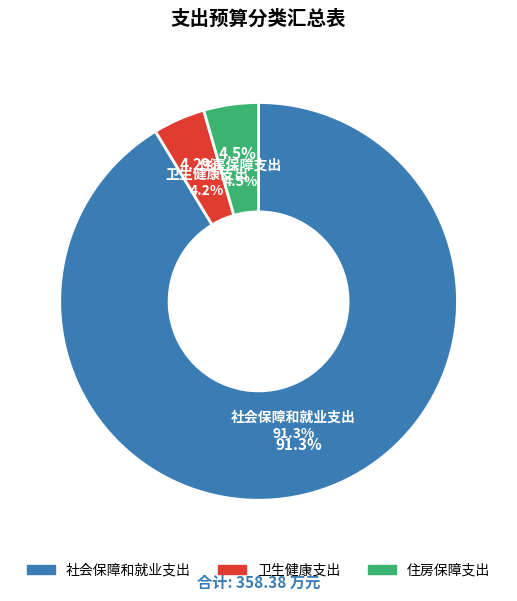

Which category accounts for the majority?

社会保障和就业支出